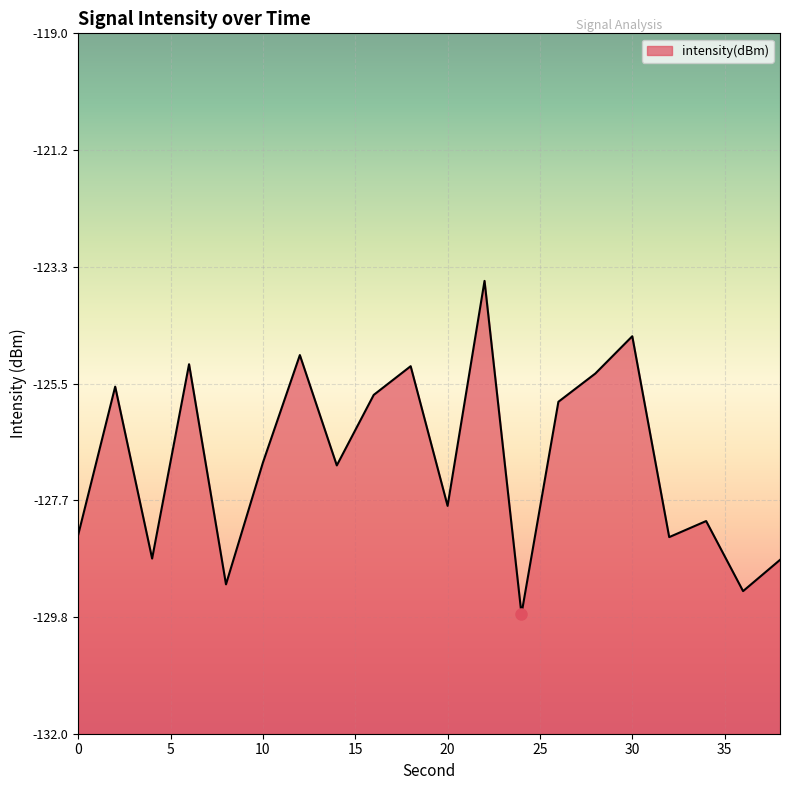

What is the value of the 18th point from the left?

-128.1